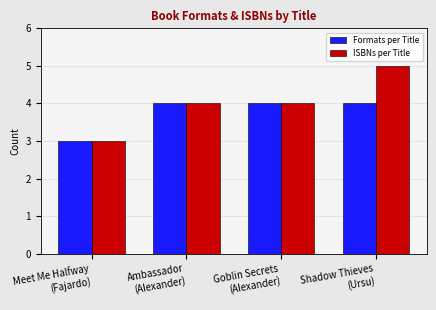

List the series in order of their peak value, highest first.

ISBNs per Title, Formats per Title